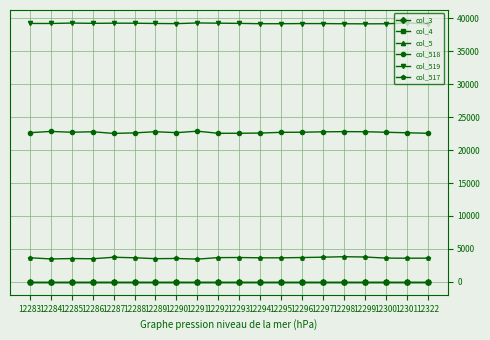

Is this an area chart (filled region under the line)?

No